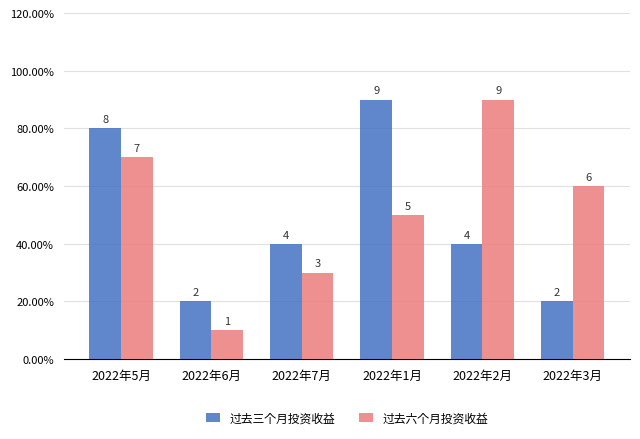

Where is 过去六个月投资收益 nearest to the value 5?

2022年1月